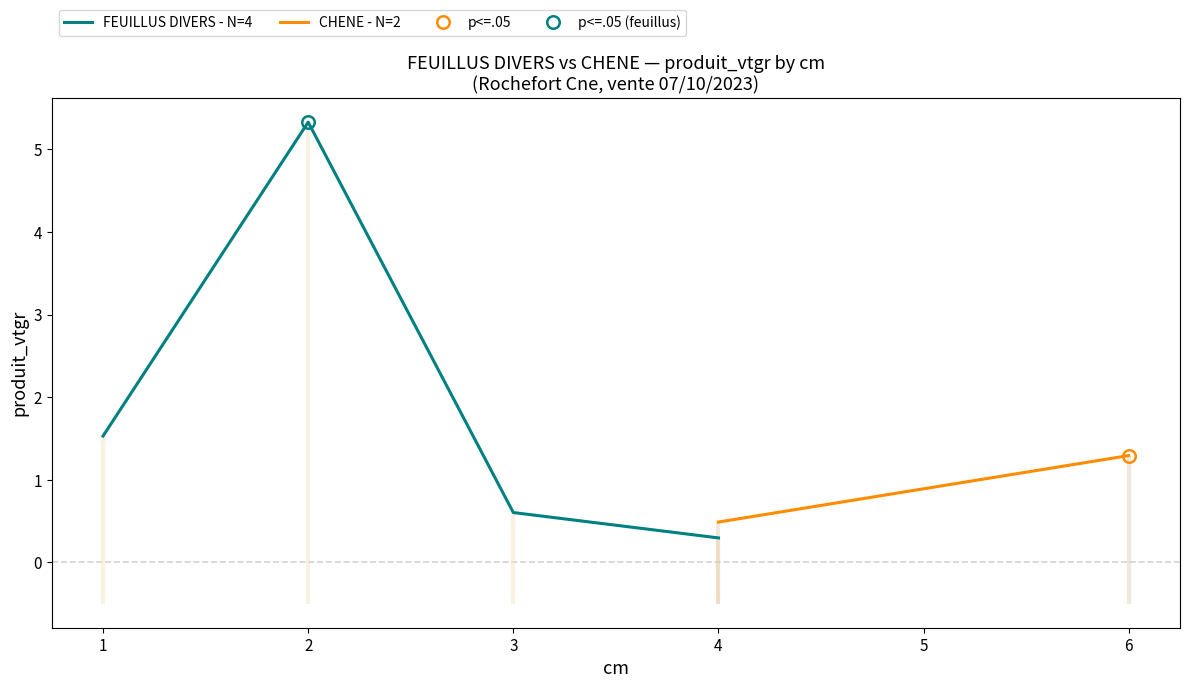

Rank the categories by FEUILLUS DIVERS - N=4 value from highest to lowest.

2, 1, 3, 4